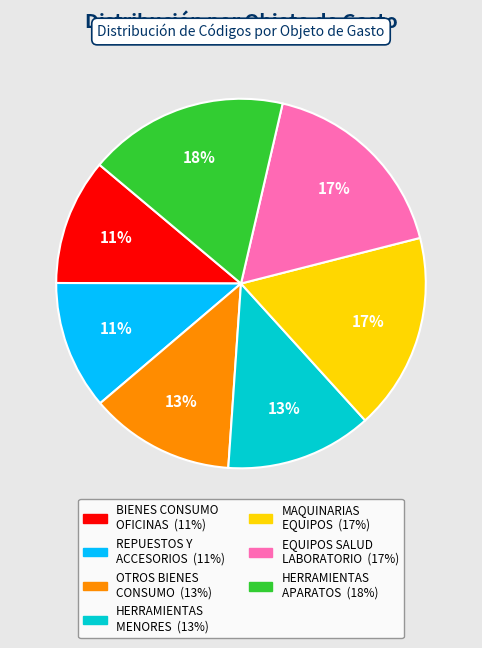

Count the number of slices in the pie.

7